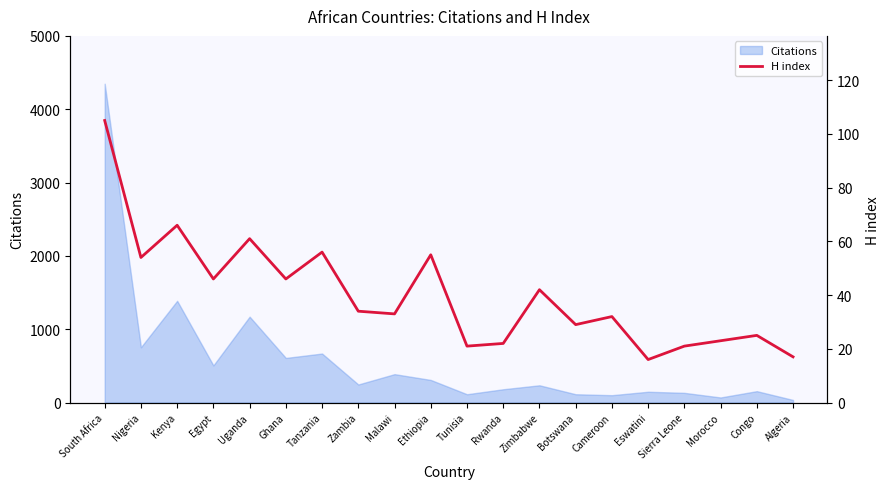

Approximately how many times larger is the value at Zimbabwe compared to Botswana?

1.4